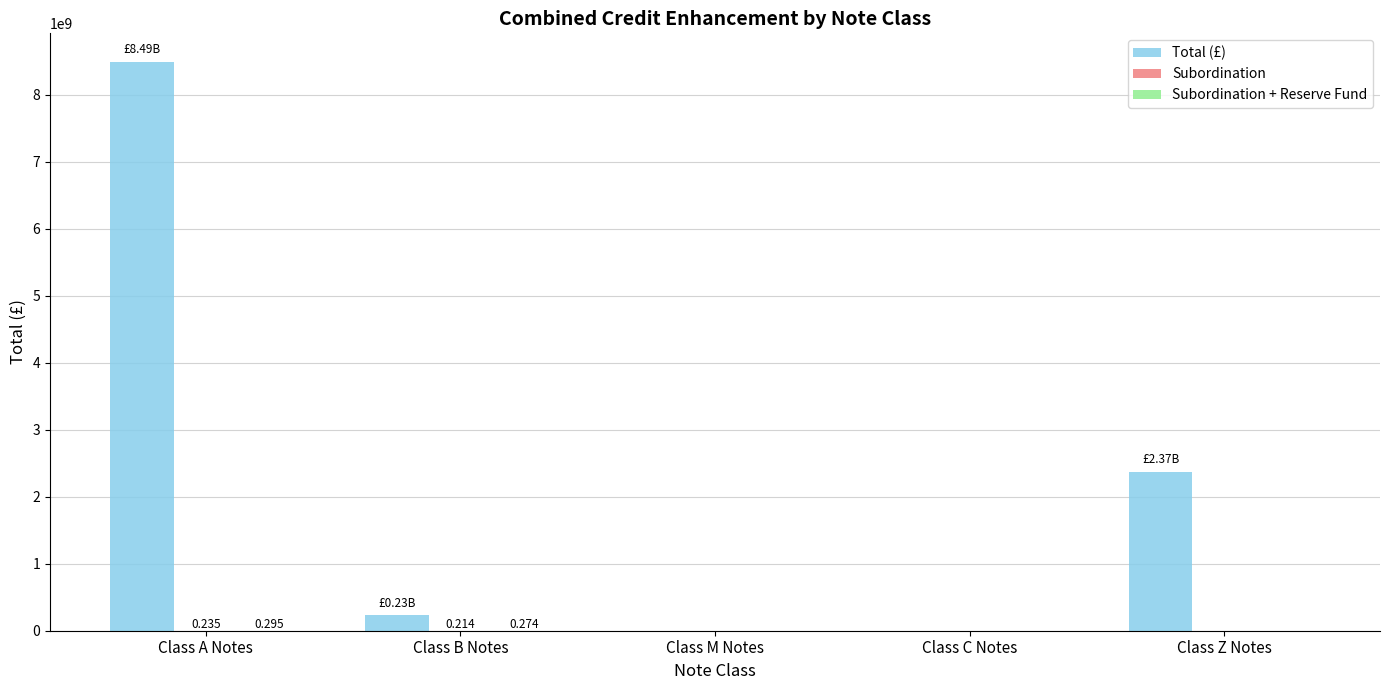

What is the difference between the Total (£) values at Class C Notes and Class B Notes?

231377471.0